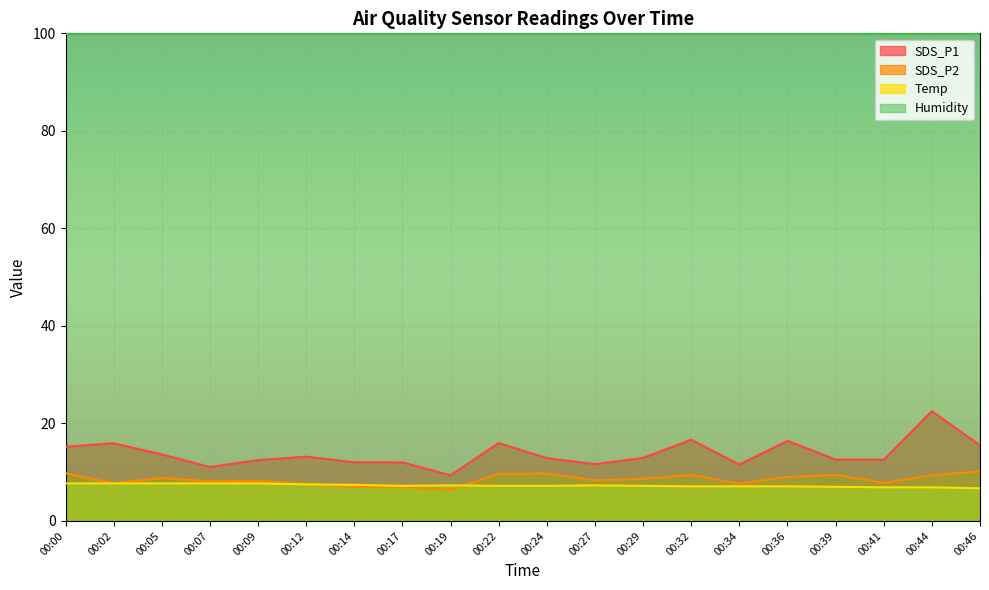

What is the value of the SDS_P2 point at the 10th from the left?

9.7